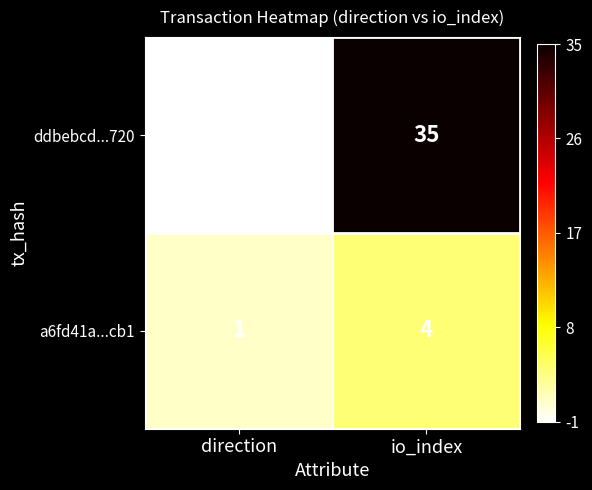

What is the highest value of the ddbebcd...720 series?

35